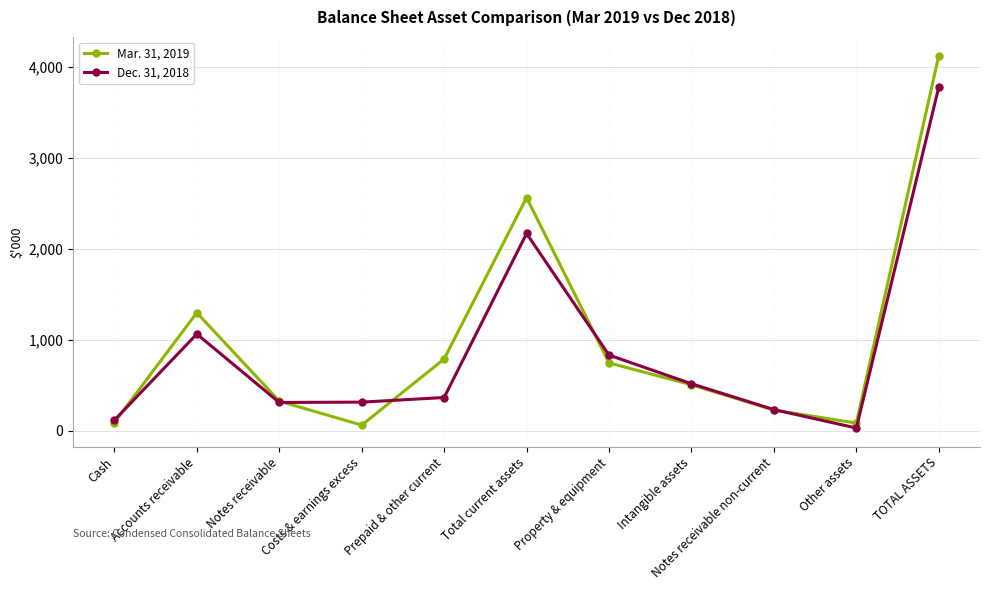

Read the Mar. 31, 2019 value at Notes receivable.

325.8